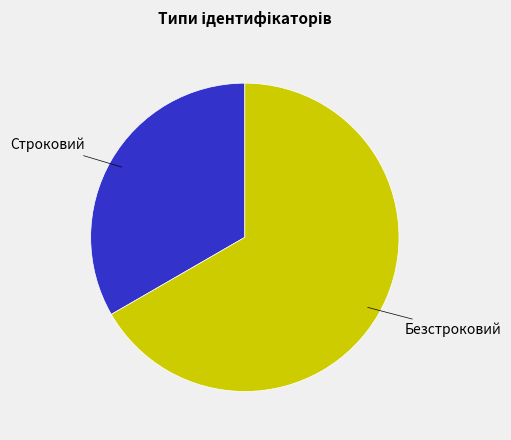

How many slices are in this pie chart?

2